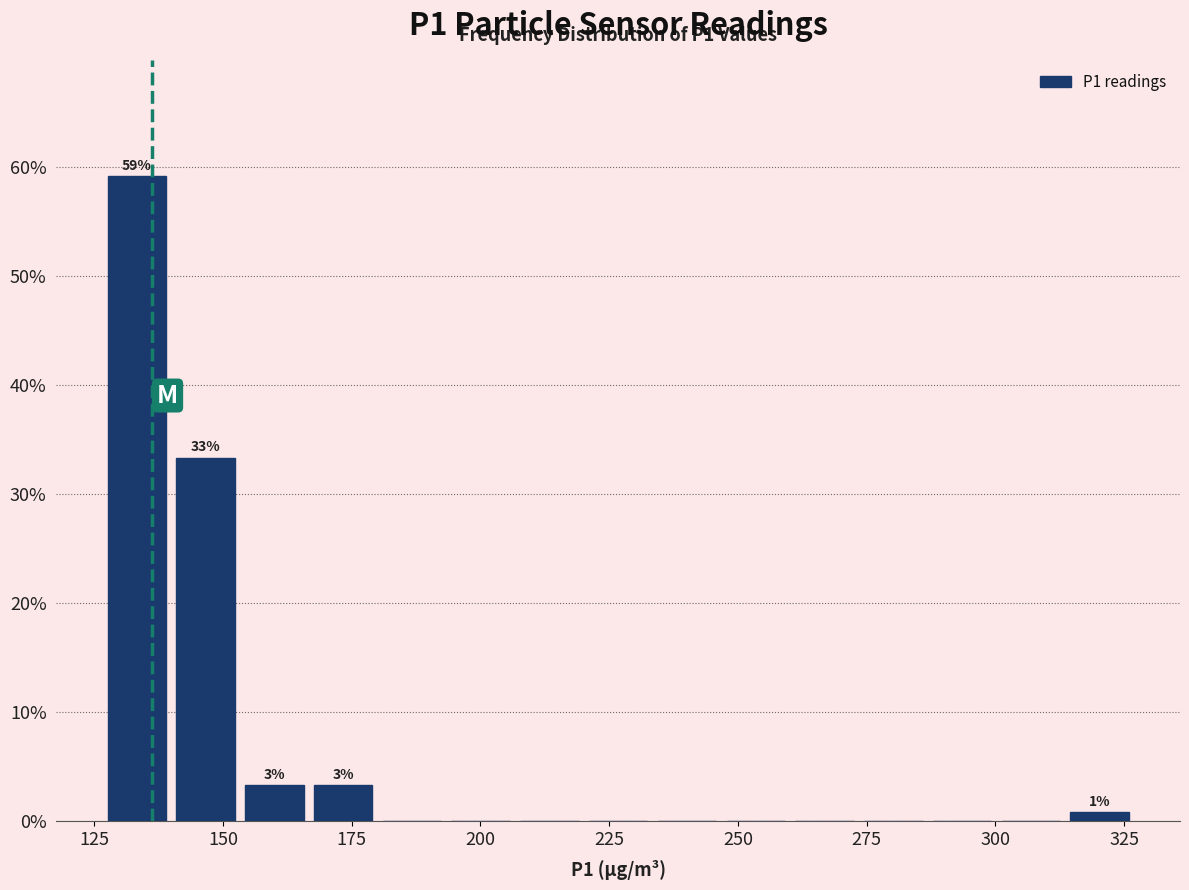

Around what value on the x-axis is the tallest bar? Give the approximate position of its centre, as read against the axis.

135